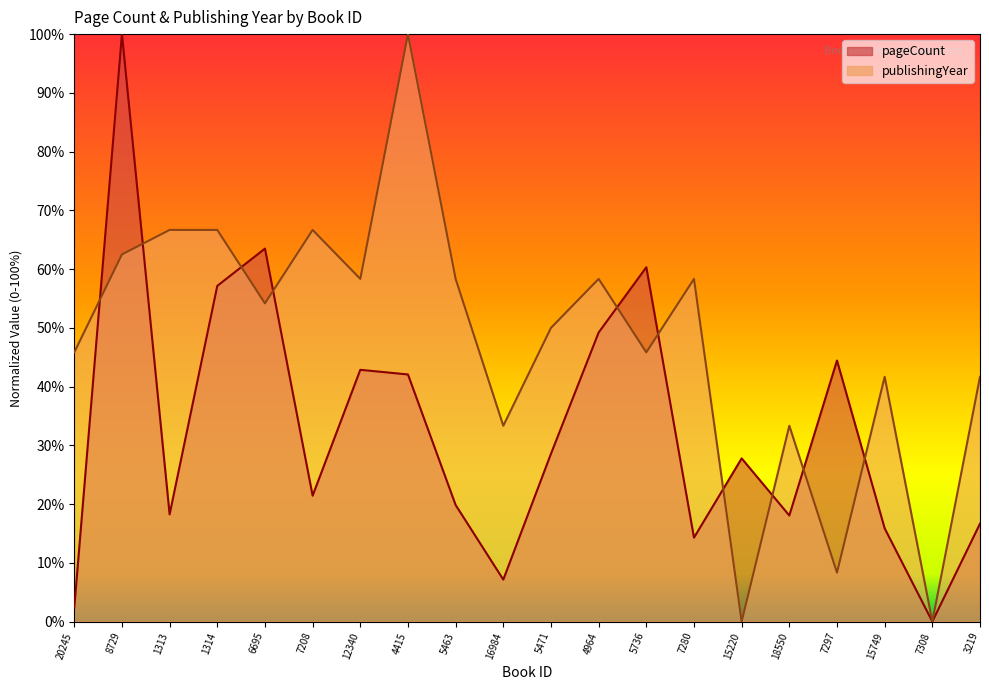

The value of pageCount at 18550 is 0.3. True or false?

False